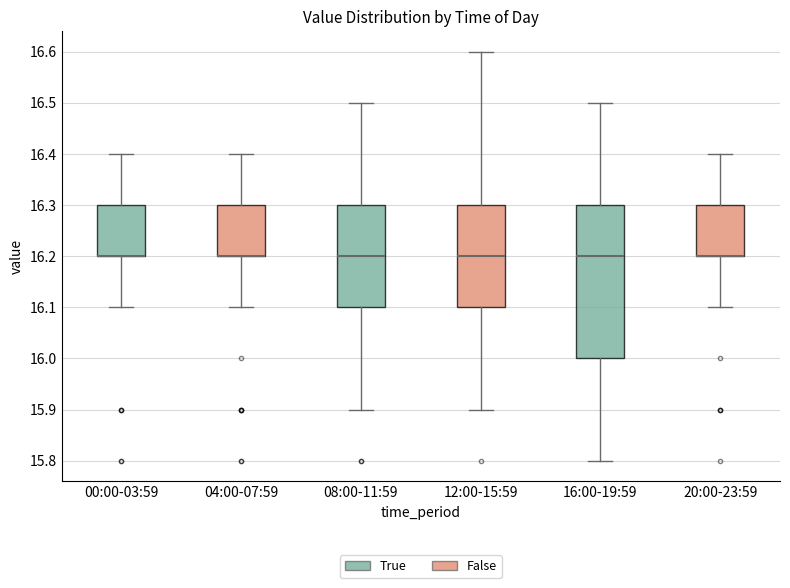

Reading left to right, read every box against the y-axis: the position of its median line, the range the box covers, and the ends of its whiskers. The values are not printed on the chart, so give them approximately, as read against the axis.

00:00-03:59: median 16.2 (drawn on the box's lower edge), box 16.2 to 16.3, whiskers 16.1 to 16.4
04:00-07:59: median 16.2 (drawn on the box's lower edge), box 16.2 to 16.3, whiskers 16.1 to 16.4
08:00-11:59: median 16.2, box 16.1 to 16.3, whiskers 15.9 to 16.5
12:00-15:59: median 16.2, box 16.1 to 16.3, whiskers 15.9 to 16.6
16:00-19:59: median 16.2, box 16.0 to 16.3, whiskers 15.8 to 16.5
20:00-23:59: median 16.2 (drawn on the box's lower edge), box 16.2 to 16.3, whiskers 16.1 to 16.4